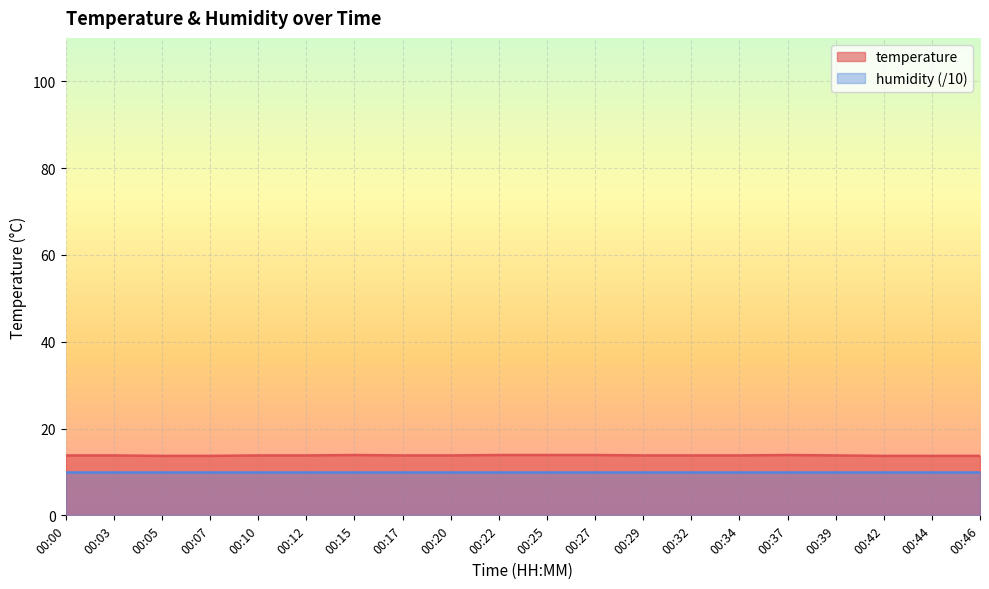

Rank the categories by value from highest to lowest.

00:15, 00:22, 00:25, 00:27, 00:37, 00:00, 00:03, 00:10, 00:12, 00:17, 00:20, 00:29, 00:32, 00:34, 00:39, 00:05, 00:07, 00:42, 00:44, 00:46